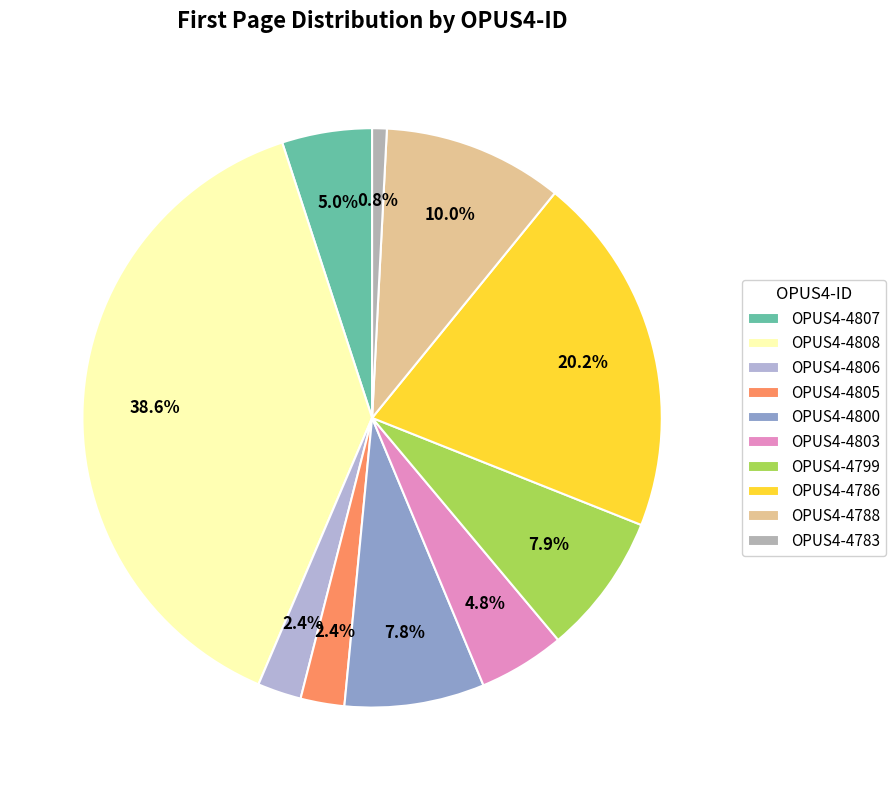

True or false: OPUS4-4788 accounts for 1% of the total.

False